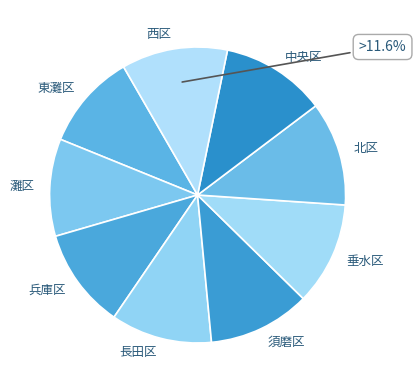

What is the ratio of the value at 須磨区 to the value at 西区?

1.0